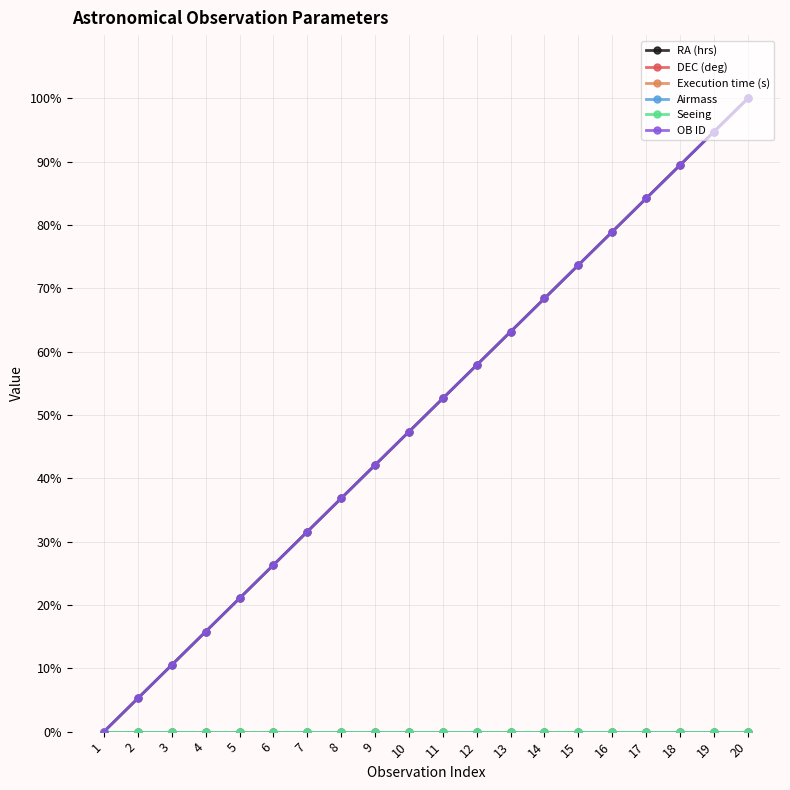

Does the chart have visible grid lines?

Yes